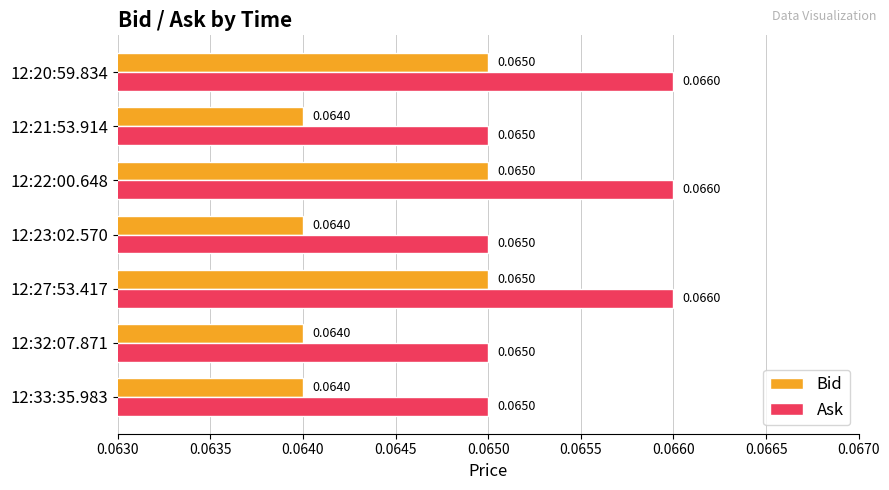

At 12:27:53.417, list the series in order from smallest to largest.

Bid, Ask